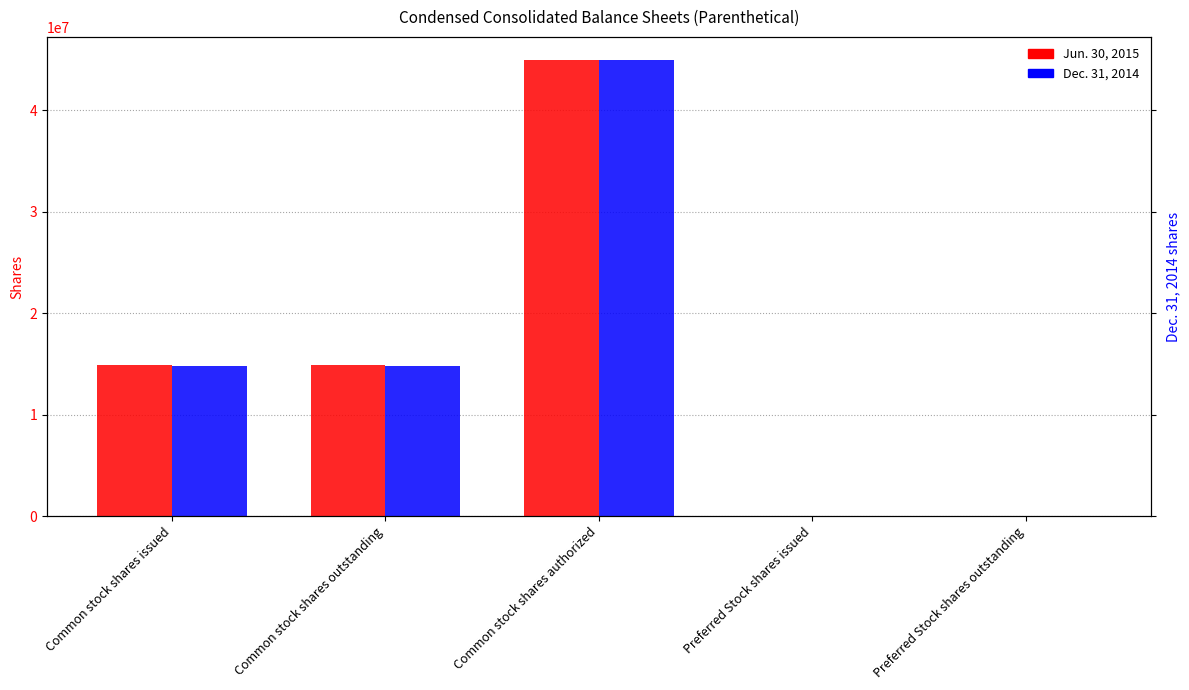

What is the label of the 5th bar from the right?

Common stock shares issued